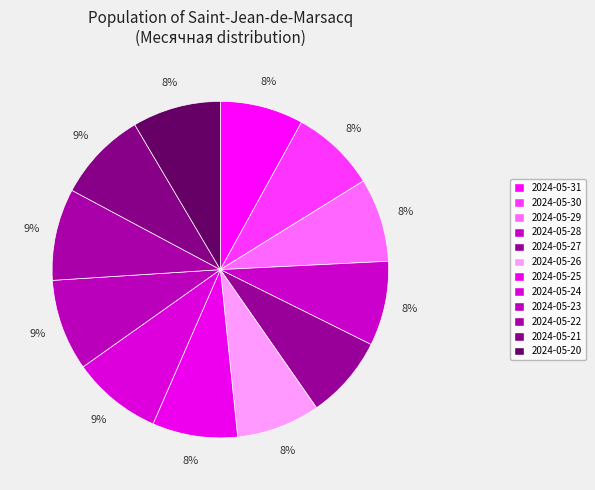

To the nearest percent, what portion does 2024-05-31 represent?

8%